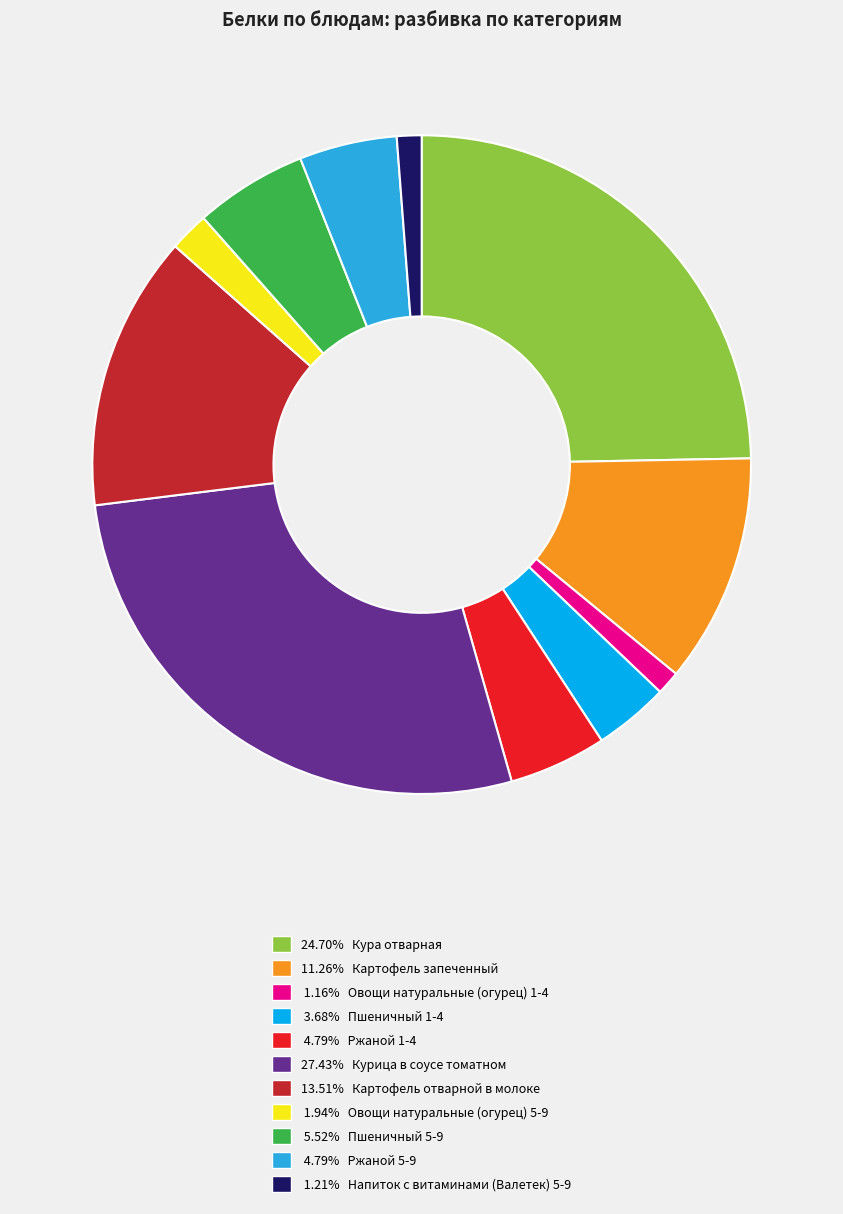

Do 24.70% Кура отварная and 1.21% Напиток с витаминами (Валетек) 5-9 together represent more than half of the pie?

No